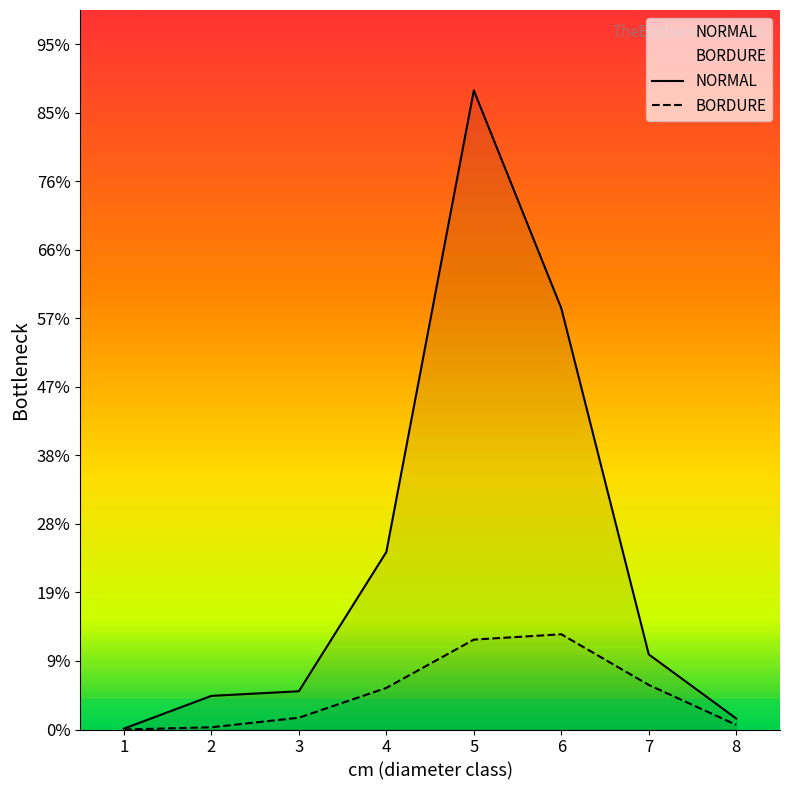

What are all the series names shown in the legend?

NORMAL, BORDURE